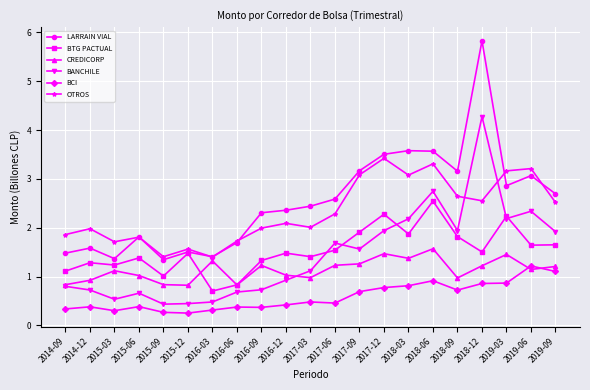

At which category is the sum across all series the highest?

2018-12